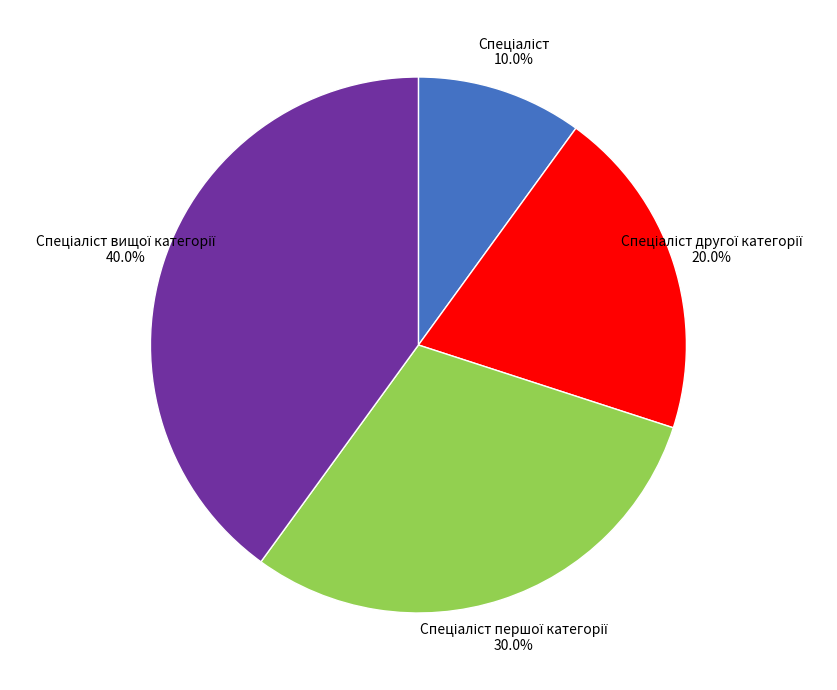

Does any single category account for the majority?

No